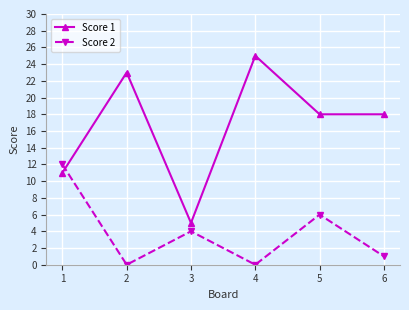

At which category is the sum across all series the highest?

4